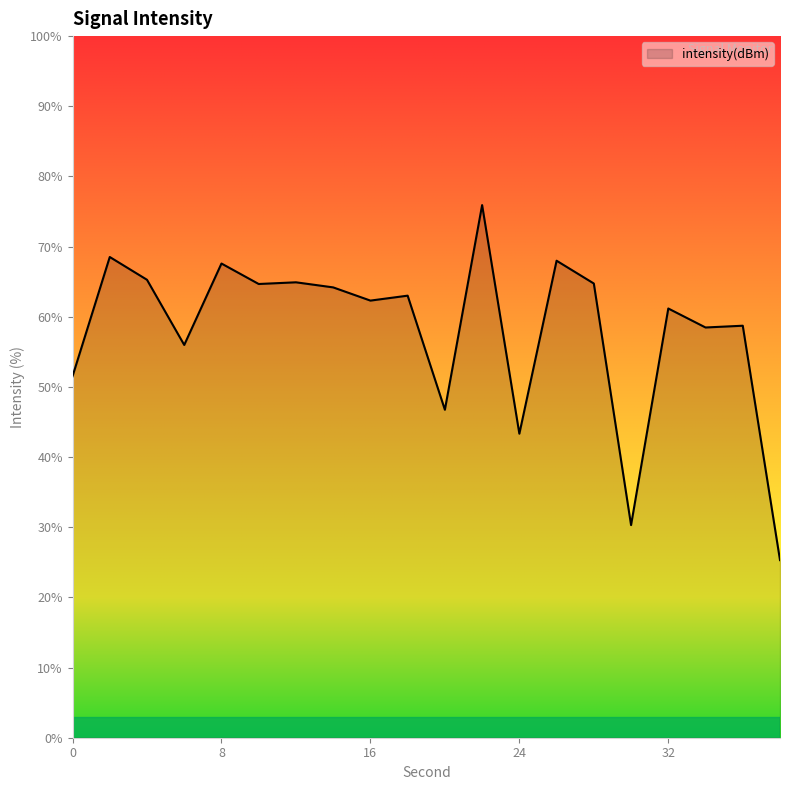

What is the difference between the maximum and minimum values?

50.6